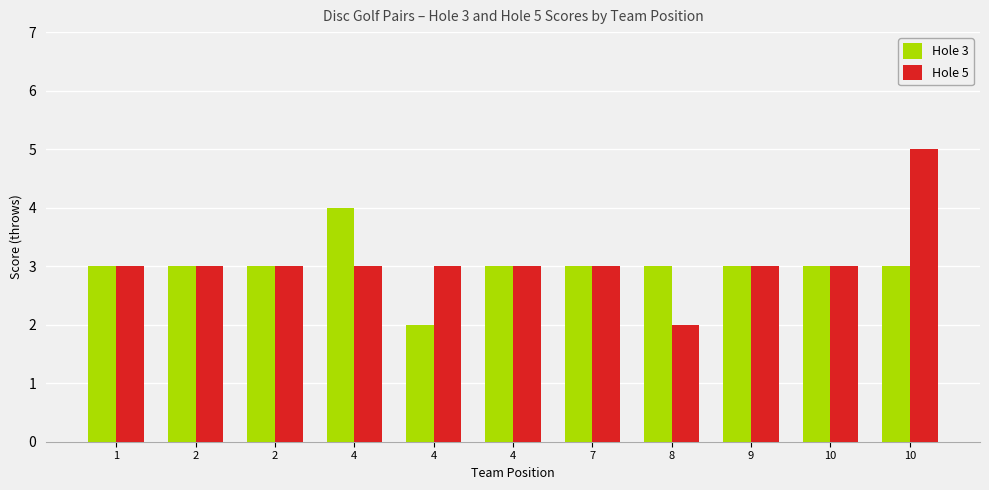

Count the number of data series in this chart.

2